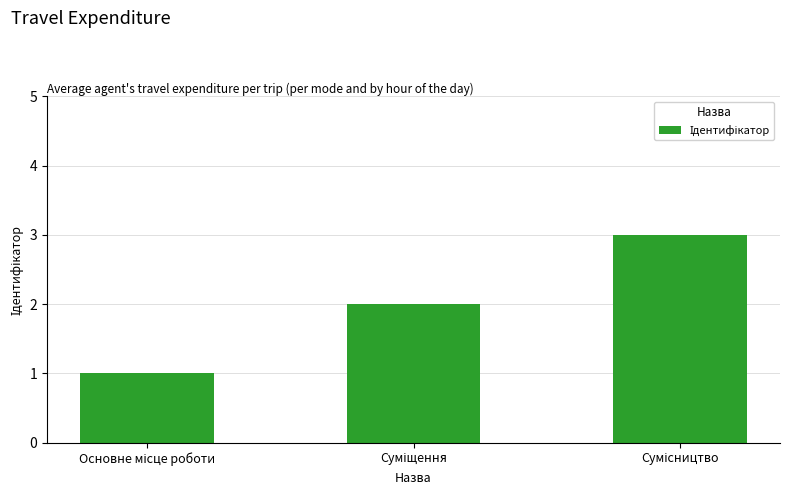

What is the sum of all values?

6